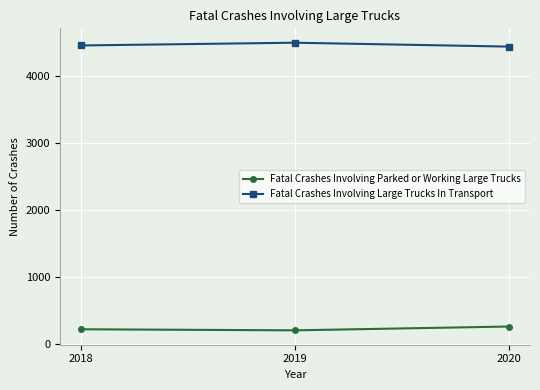

What is the spread (max minus min) of values at 2020?

4185